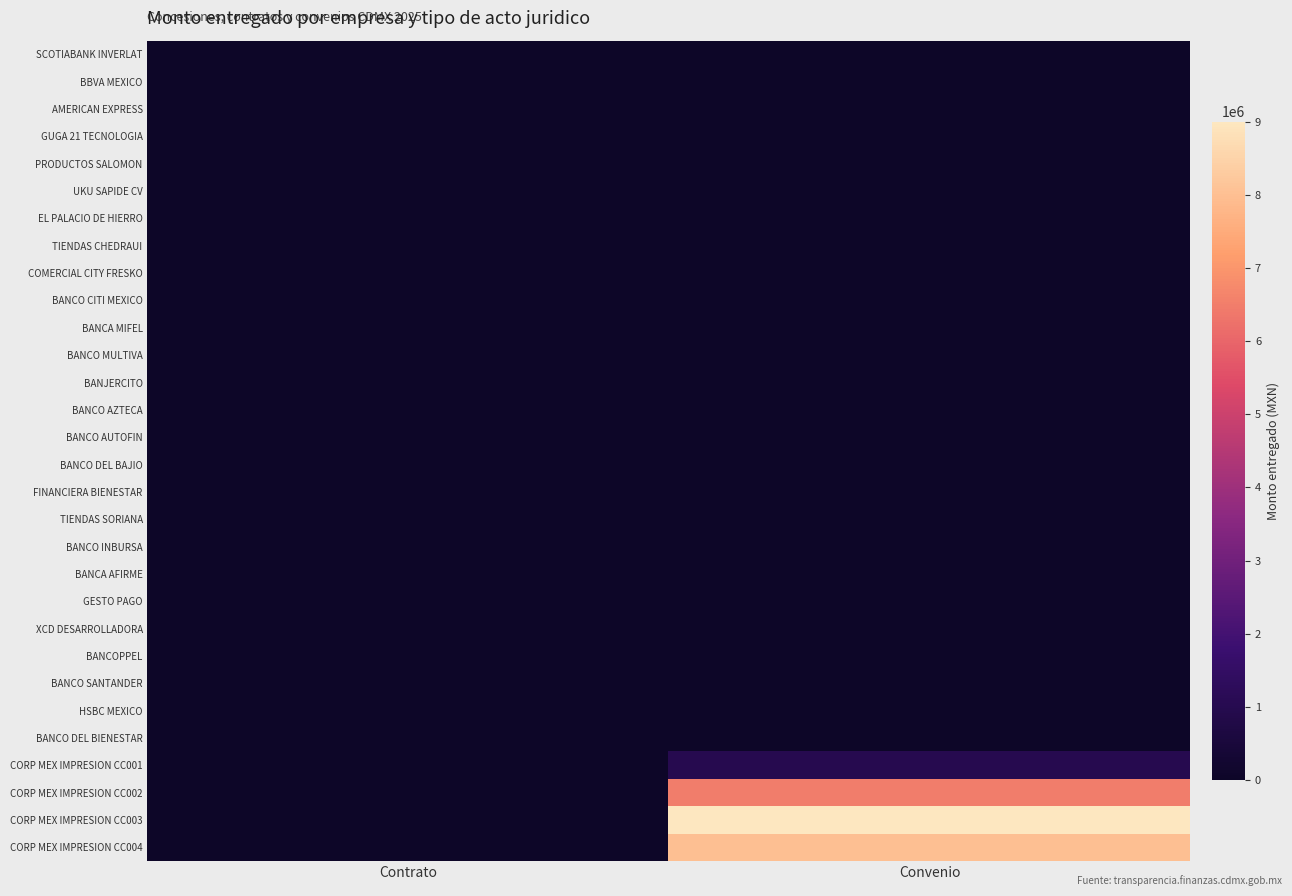

How many series are shown in this chart?

30